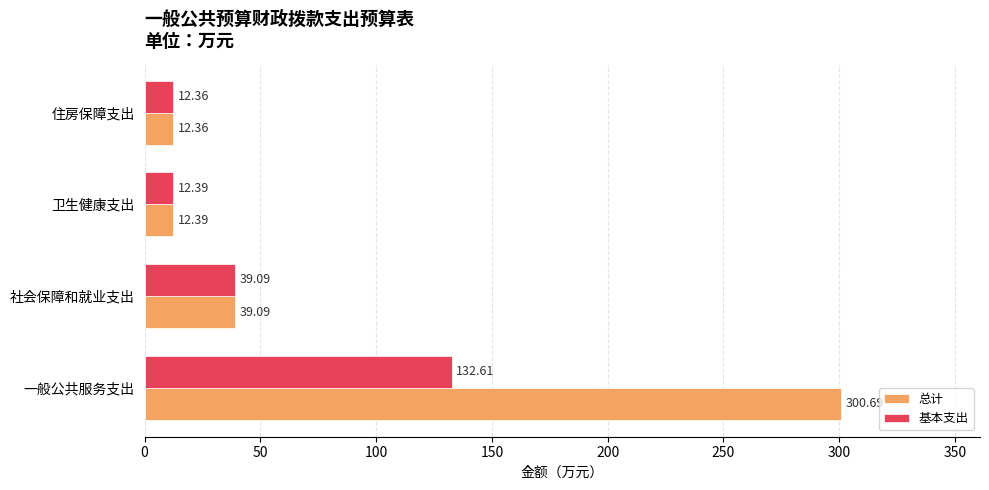

Which series has the largest total across all categories?

总计